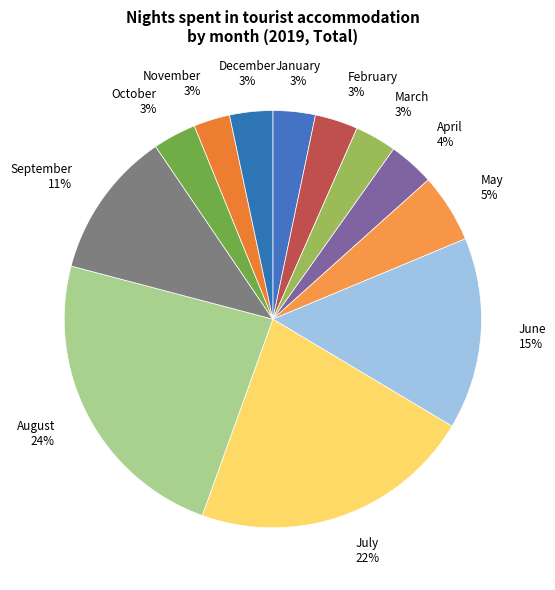

True or false: September accounts for 5% of the total.

False